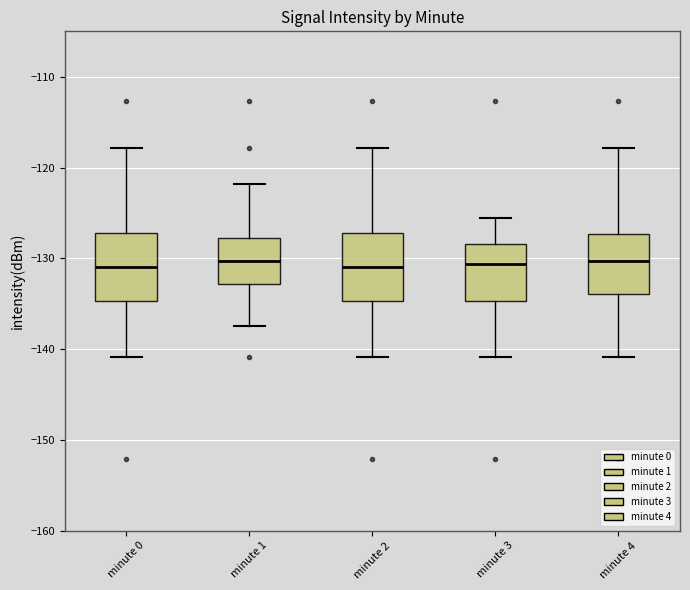

Reading left to right, read every box against the y-axis: the position of its median line, the range the box covers, and the ends of its whiskers. The values are not printed on the chart, so give them approximately, as read against the axis.

minute 0: median -131, box -135 to -127, whiskers -141 to -118
minute 1: median -130, box -133 to -128, whiskers -138 to -122
minute 2: median -131, box -135 to -127, whiskers -141 to -118
minute 3: median -131, box -135 to -128, whiskers -141 to -126
minute 4: median -130, box -134 to -127, whiskers -141 to -118